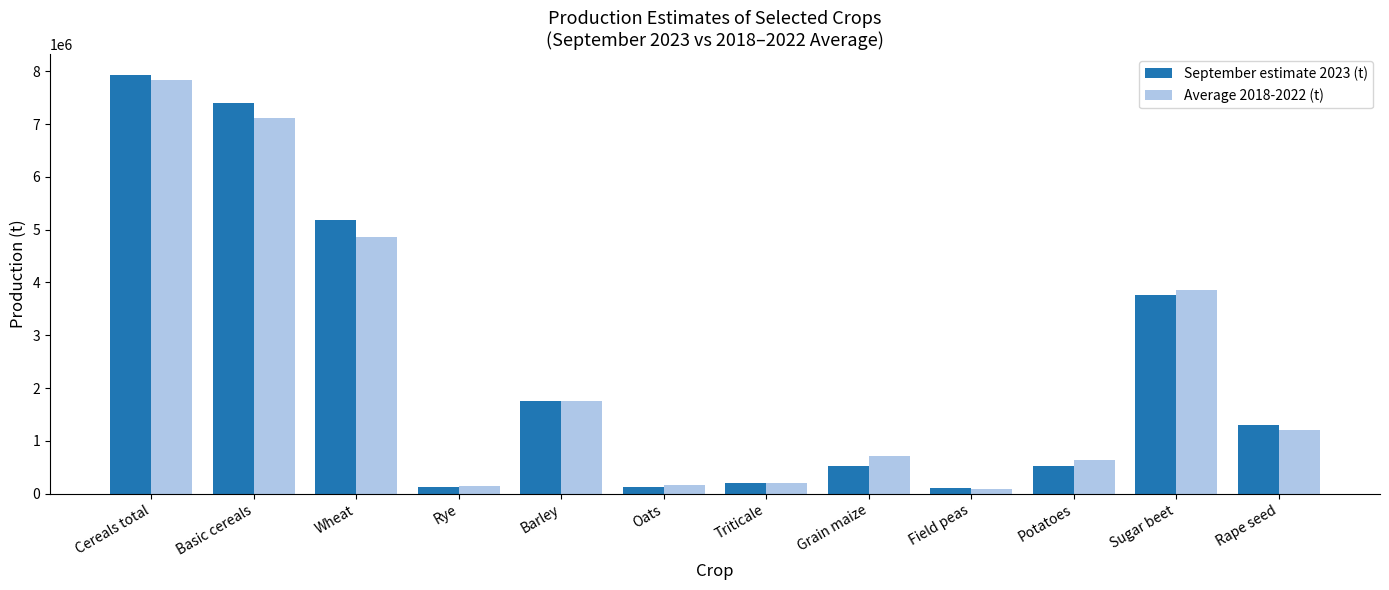

What is the average value of the Average 2018-2022 (t) series?

2379409.3